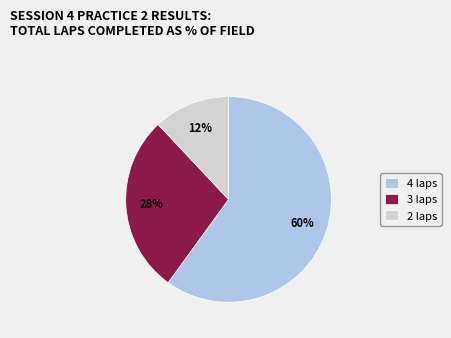

Rank the categories by value from lowest to highest.

2 laps, 3 laps, 4 laps